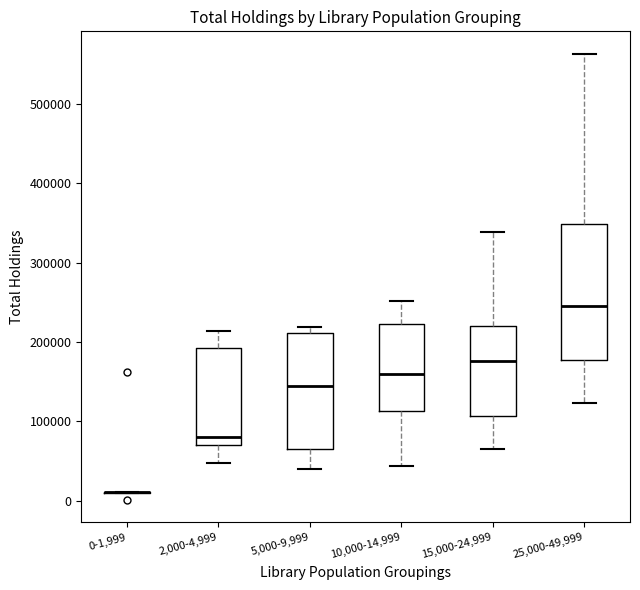

Reading left to right, read every box against the y-axis: the position of its median line, the range the box covers, and the ends of its whiskers. The values are not printed on the chart, so give them approximately, as read against the axis.

0-1,999: box collapsed to a line at 10000, whiskers 10000 to 10000
2,000-4,999: median 80000, box 70000 to 190000, whiskers 50000 to 210000
5,000-9,999: median 140000, box 60000 to 210000, whiskers 40000 to 220000
10,000-14,999: median 160000, box 110000 to 220000, whiskers 40000 to 250000
15,000-24,999: median 180000, box 110000 to 220000, whiskers 70000 to 340000
25,000-49,999: median 240000, box 180000 to 350000, whiskers 120000 to 560000